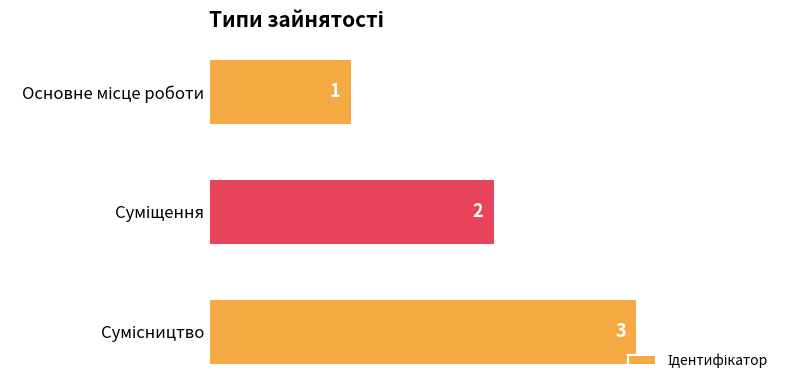

What is the value of the 1st bar from the top?

1